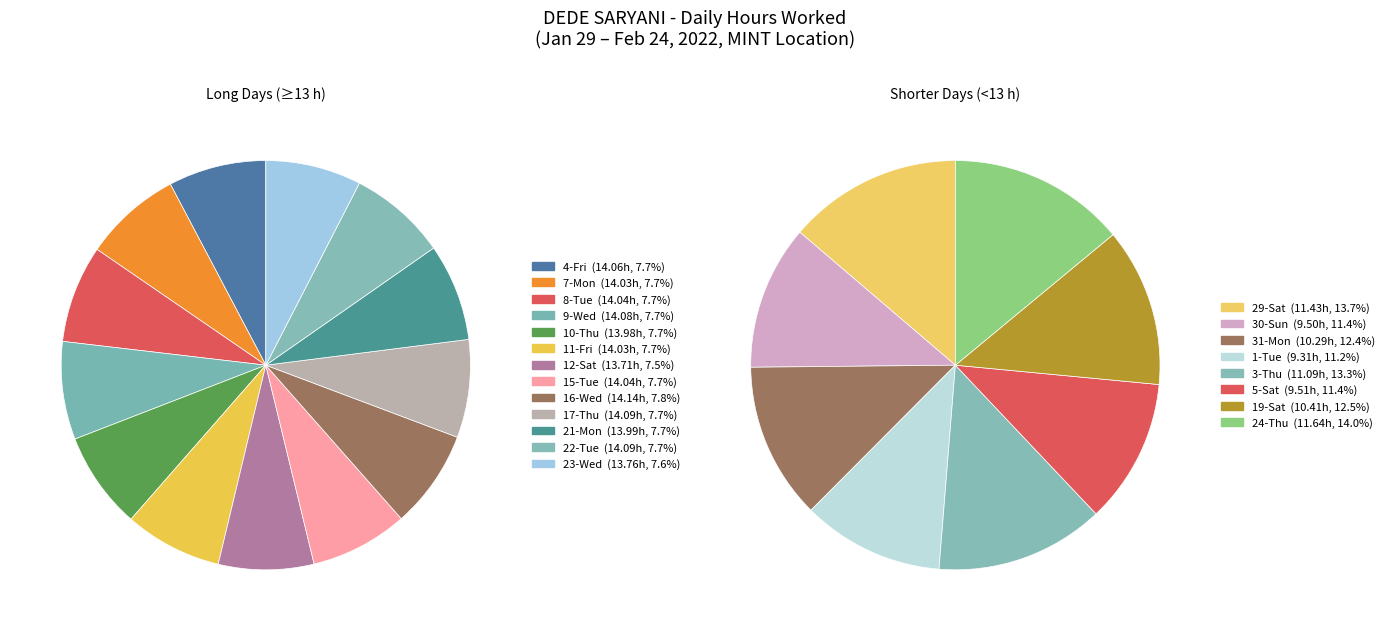

Rank the categories by value from lowest to highest.

1-Tue, 30-Sun, 5-Sat, 31-Mon, 19-Sat, 3-Thu, 29-Sat, 24-Thu, 12-Sat, 23-Wed, 10-Thu, 21-Mon, 7-Mon, 11-Fri, 8-Tue, 15-Tue, 4-Fri, 9-Wed, 17-Thu, 22-Tue, 16-Wed